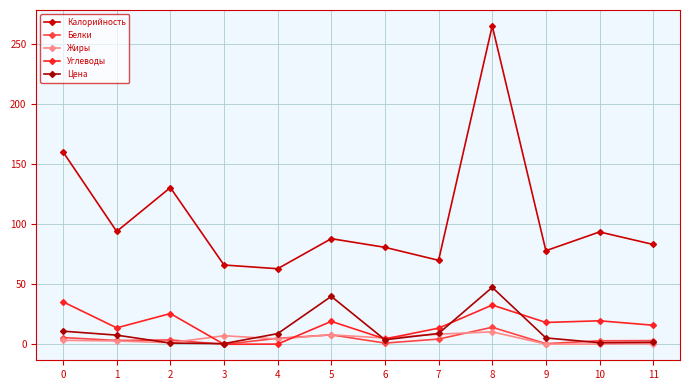

What is the difference between the maximum and minimum values in the Жиры series?

10.2